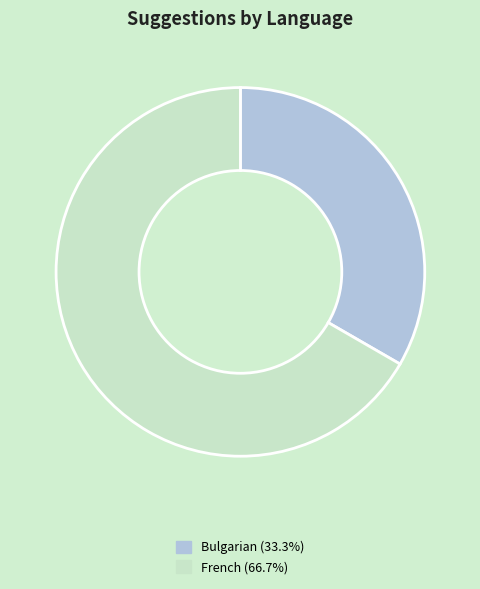

Is the sum of Bulgarian (33.3%) and French (66.7%) greater than half?

Yes